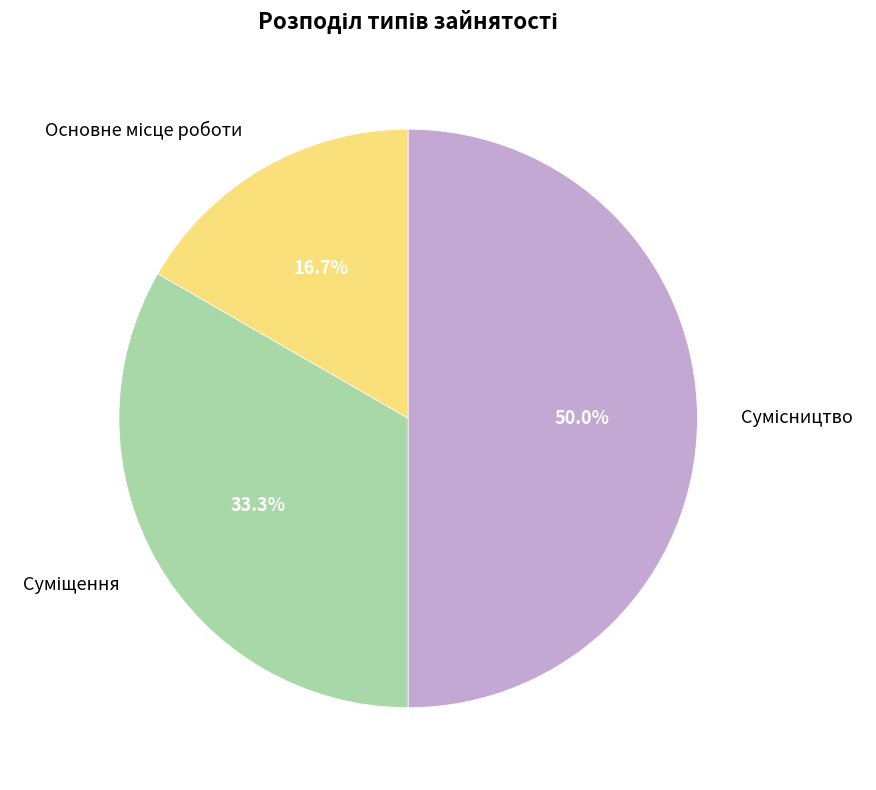

What is the total percentage of Основне місце роботи and Суміщення?

50.0%